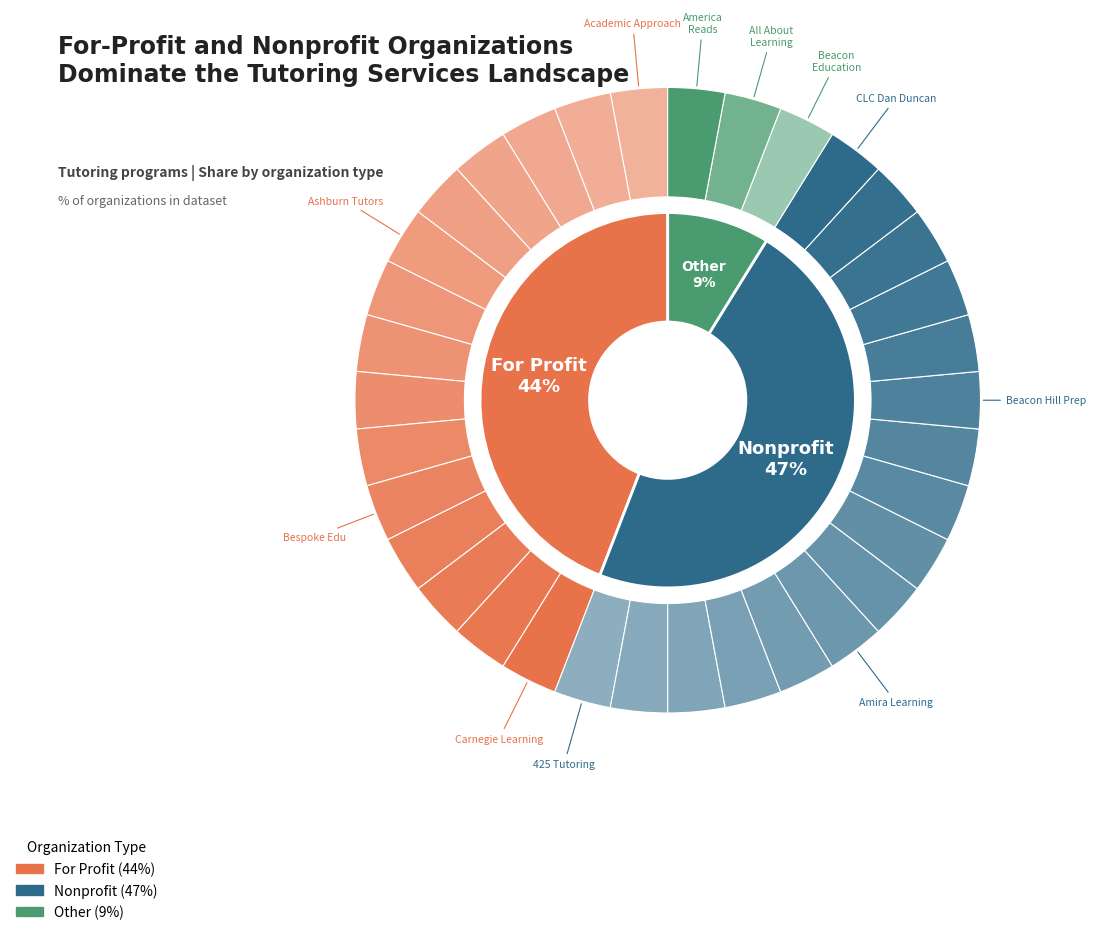

What percentage do Nonprofit and For Profit together represent?

91.2%